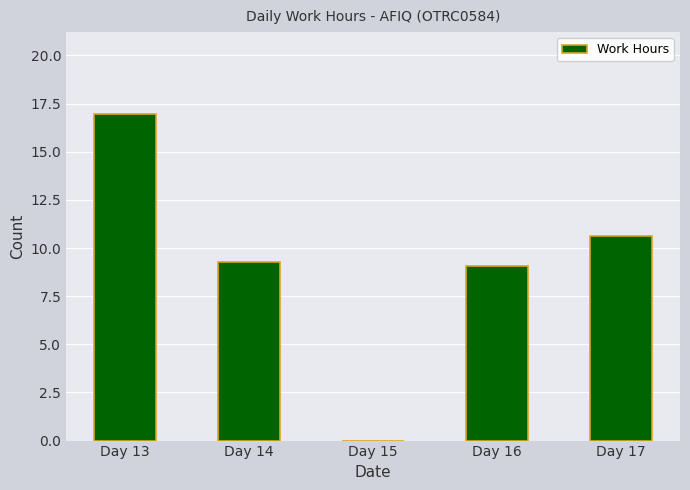

What is the sum of all values?

46.0